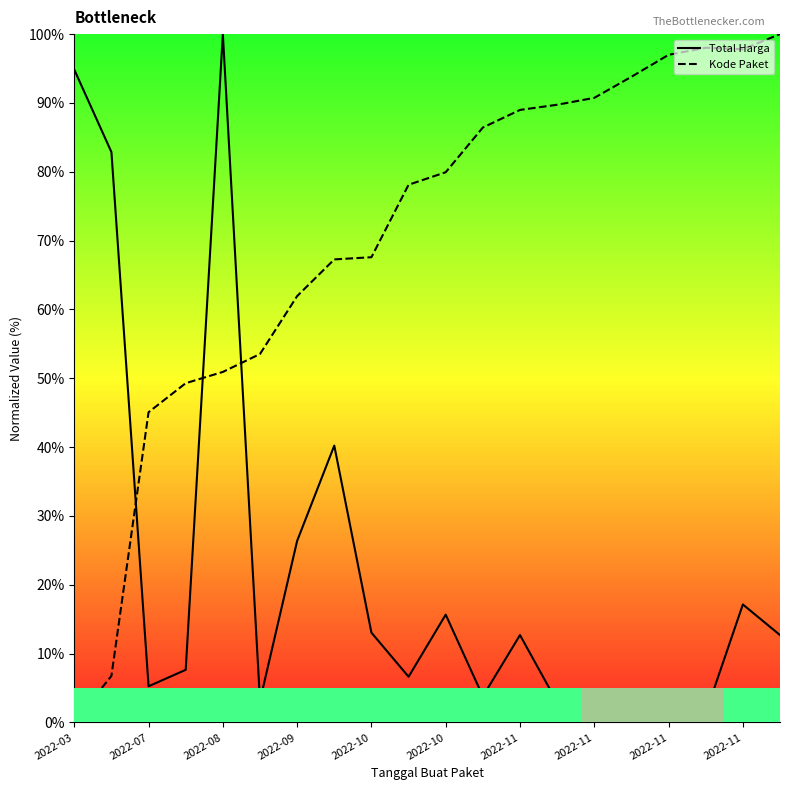

What is the difference between the second highest and minimum values in the Total Harga series?

93.8